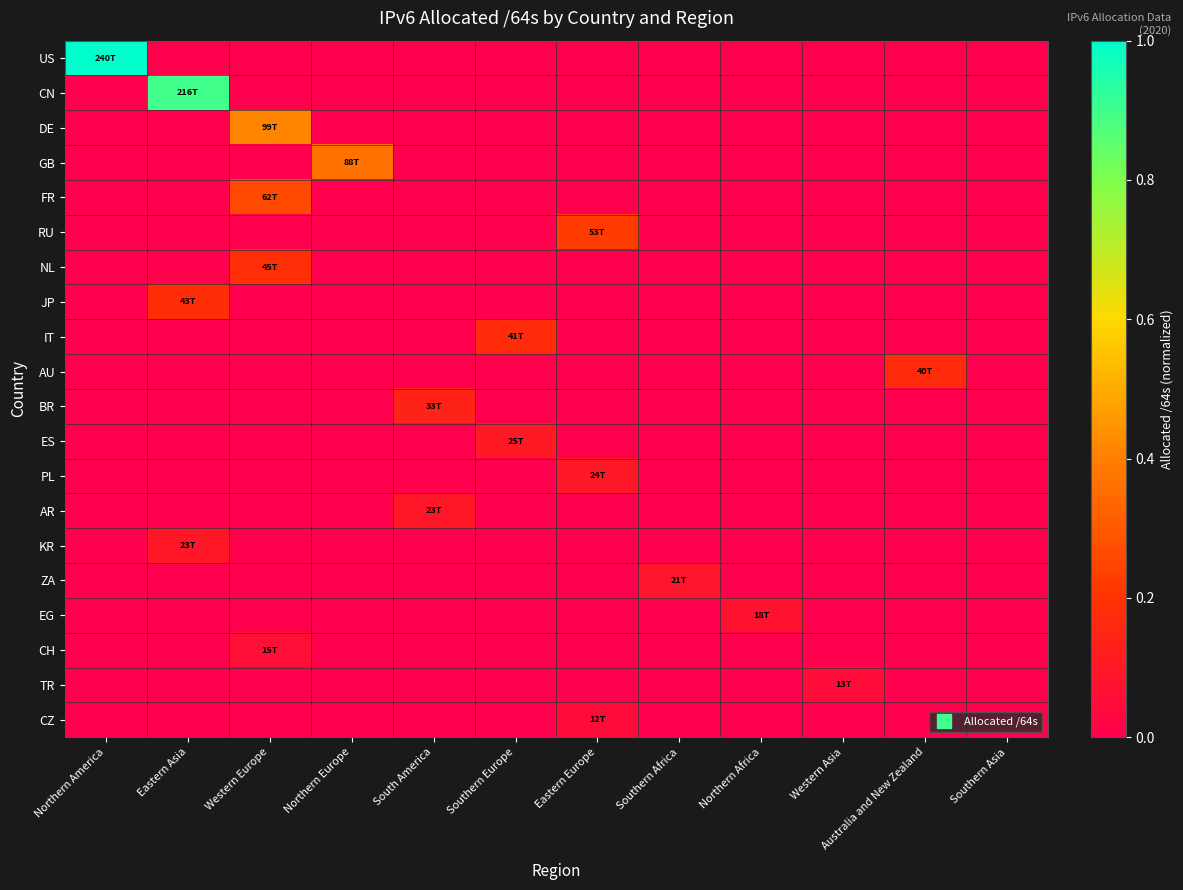

What is the spread (max minus min) of values at Northern America?

1.0